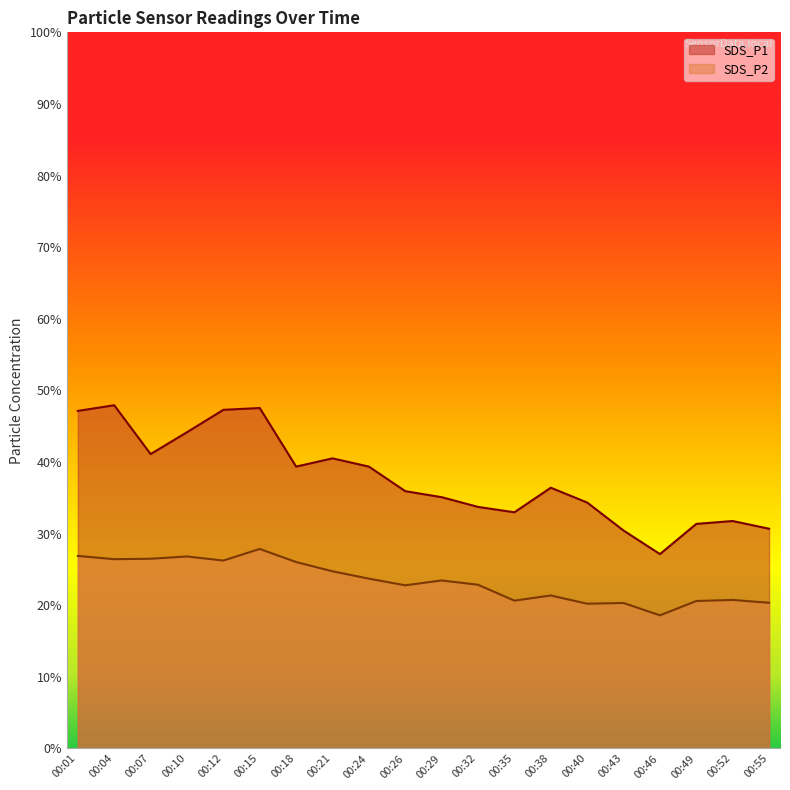

True or false: SDS_P1 and SDS_P2 intersect in this chart.

False